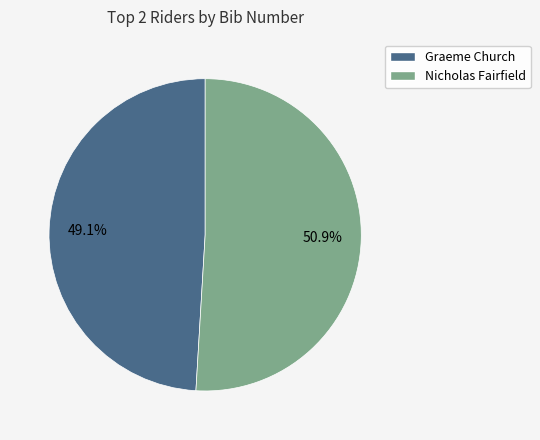

Does any single category account for the majority?

Yes